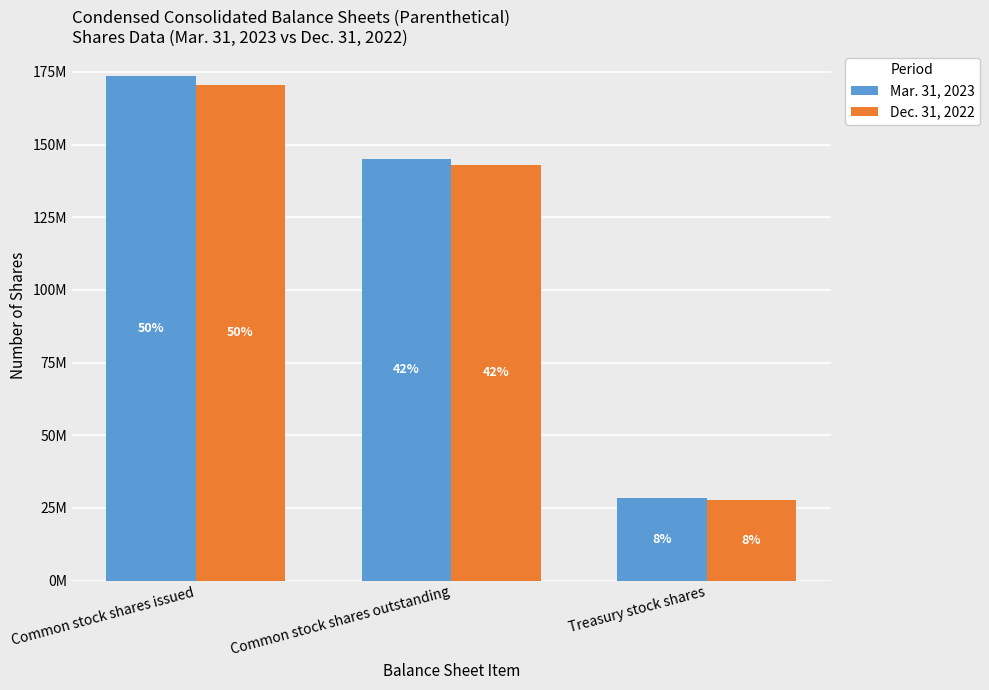

The value of Dec. 31, 2022 at Treasury stock shares is 27707927. True or false?

True